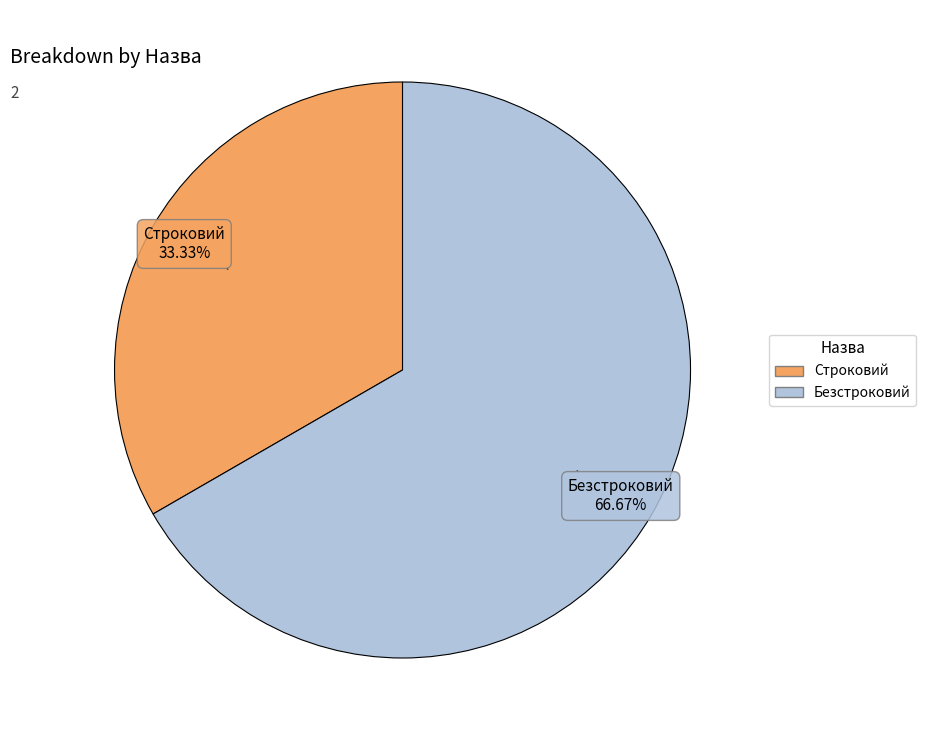

To the nearest percent, what portion does Строковий represent?

33%